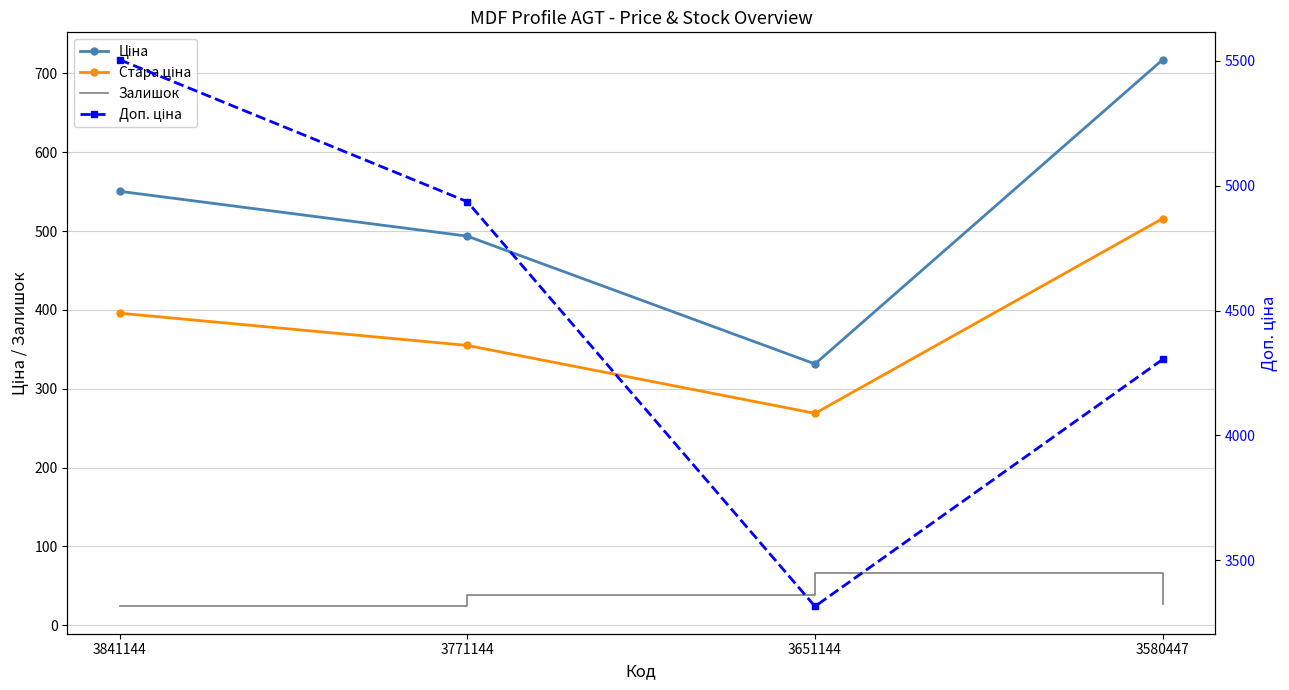

The value of Ціна at 3771144 is 493.6. True or false?

True